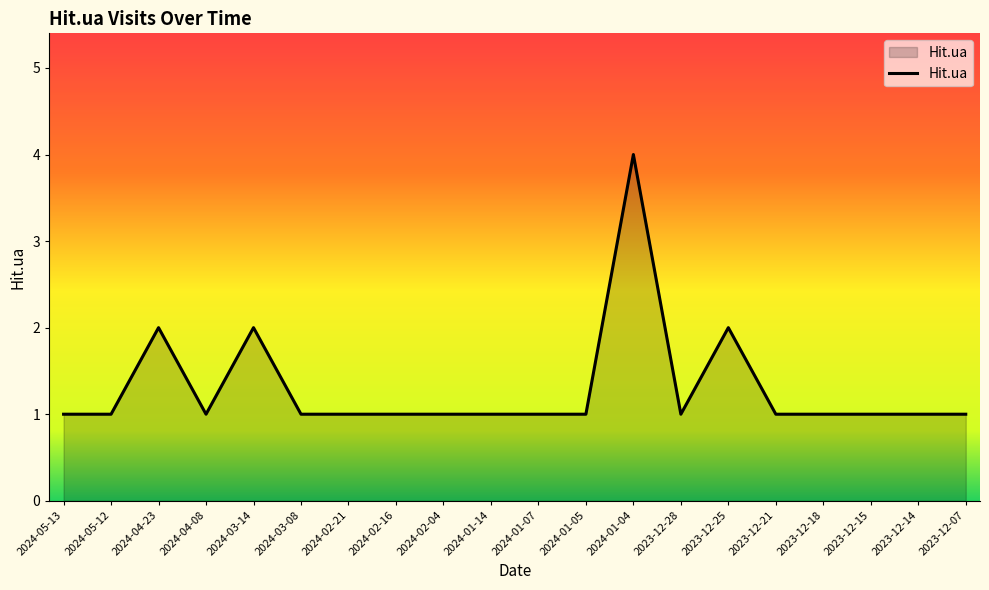

Reading right to left, transcribe all the data shown in this chart.

1	1	1	1	1	2	1	4	1	1	1	1	1	1	1	2	1	2	1	1